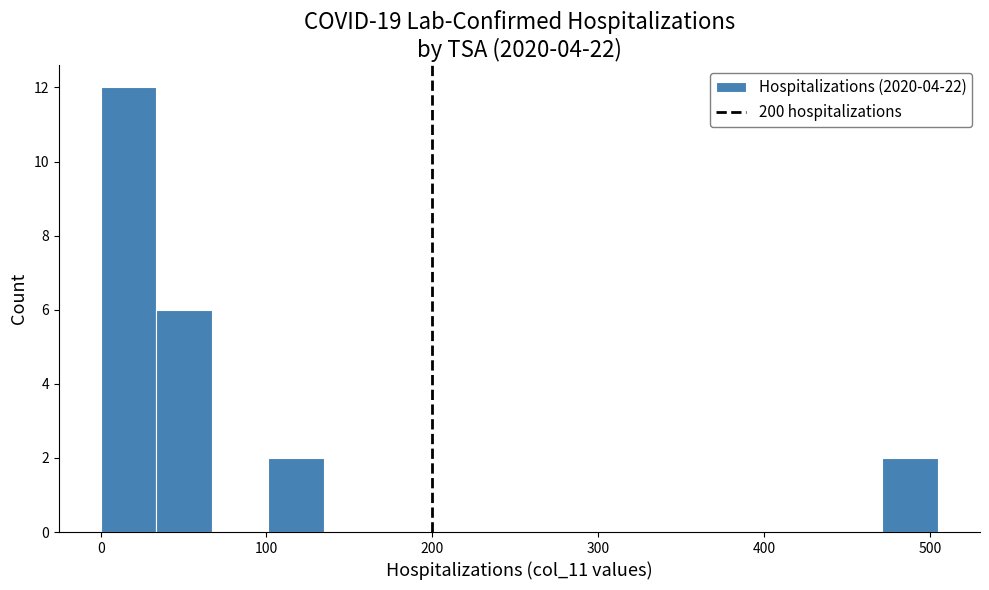

Around what value on the x-axis is the tallest bar? Give the approximate position of its centre, as read against the axis.

20